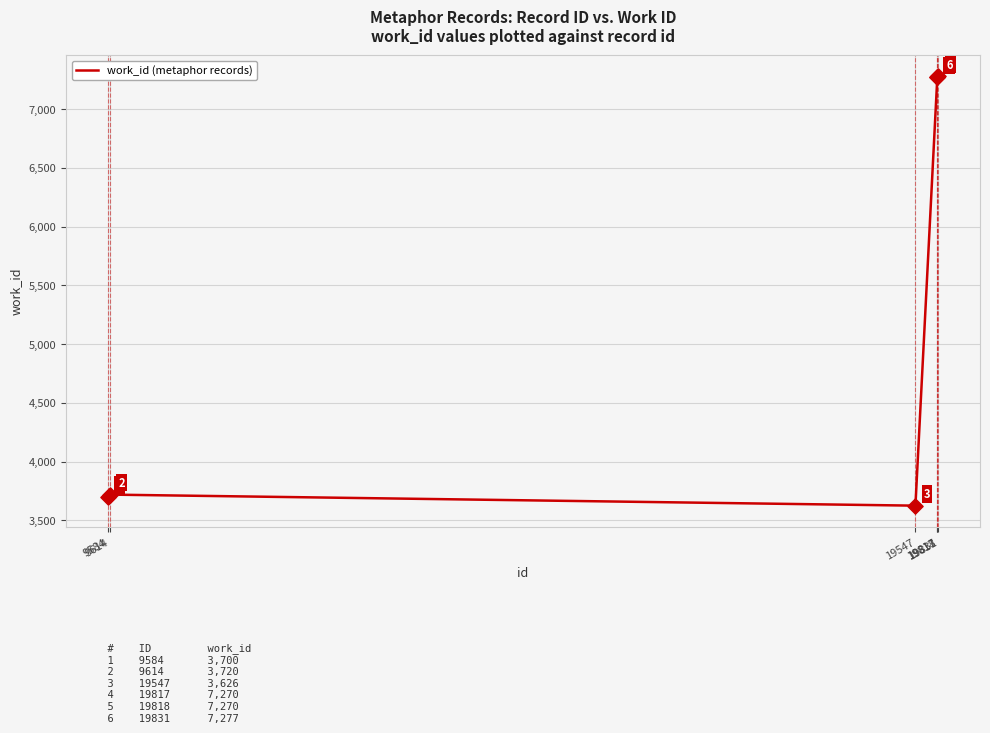

Approximately how many times larger is the value at 19831 compared to 19817?

1.0